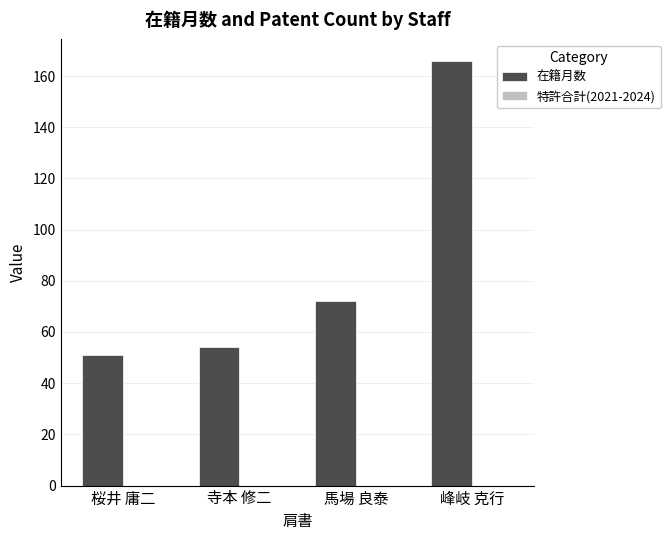

What is the difference between the values at 馬場 良泰 and 峰岐 克行?

94